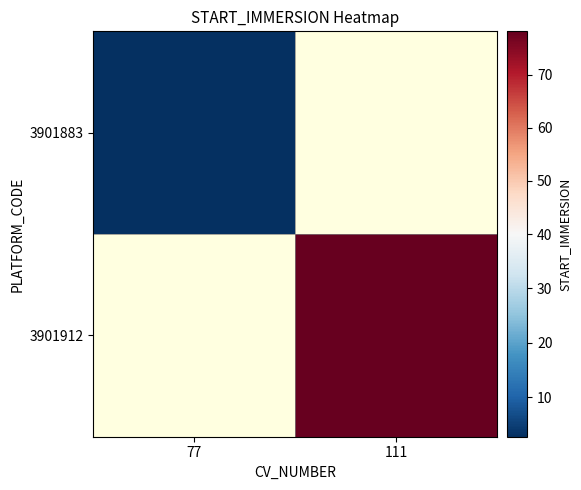

At which label does 3901883 reach its peak?

77